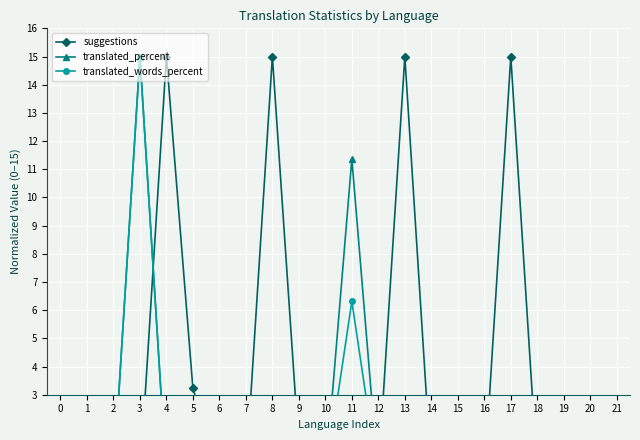

What is the value of the translated_percent point at the 6th from the left?

0.1